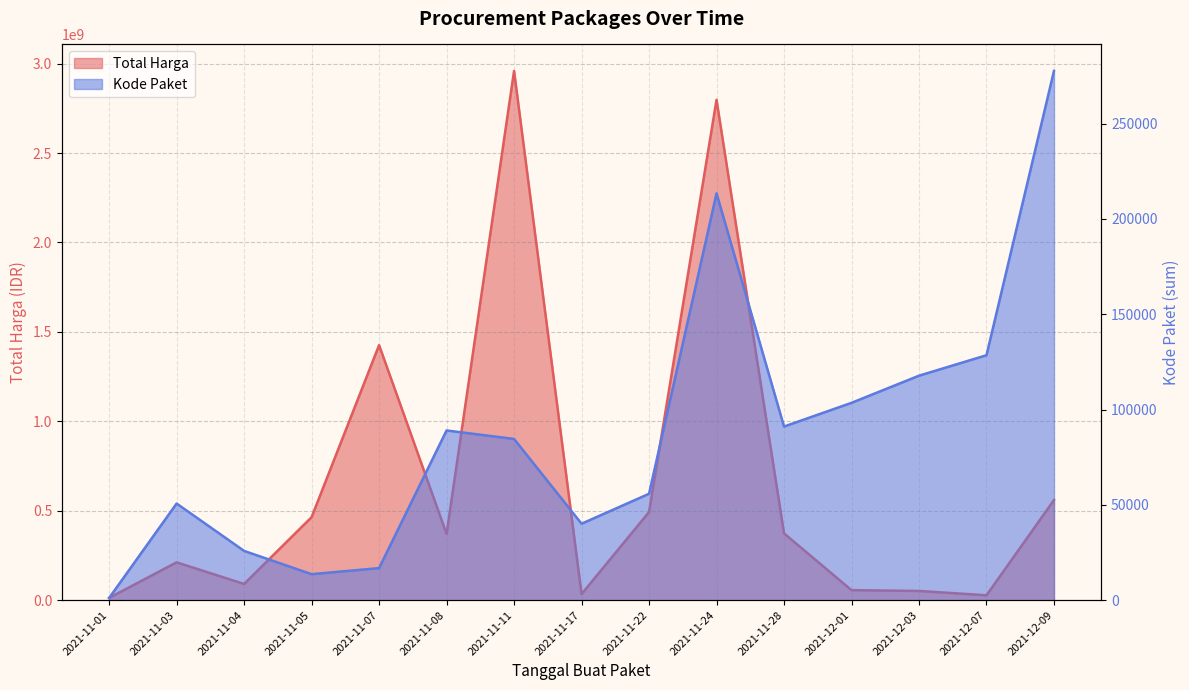

List the labels in order of Total Harga value, largest first.

2021-11-11, 2021-11-24, 2021-11-07, 2021-12-09, 2021-11-22, 2021-11-05, 2021-11-28, 2021-11-08, 2021-11-03, 2021-11-04, 2021-12-01, 2021-12-03, 2021-11-17, 2021-12-07, 2021-11-01